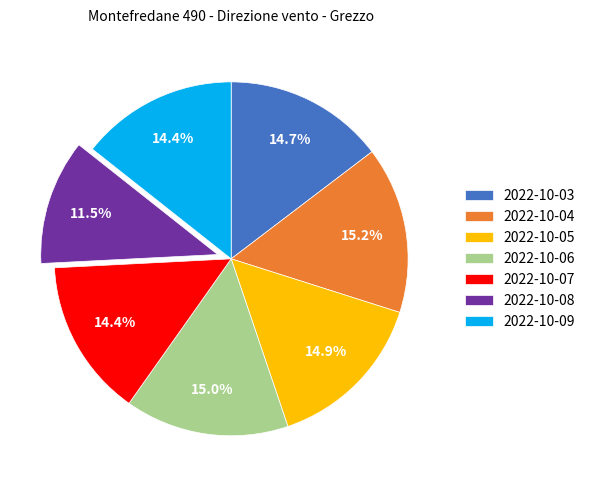

Does 2022-10-08 account for over 50% of the chart?

No